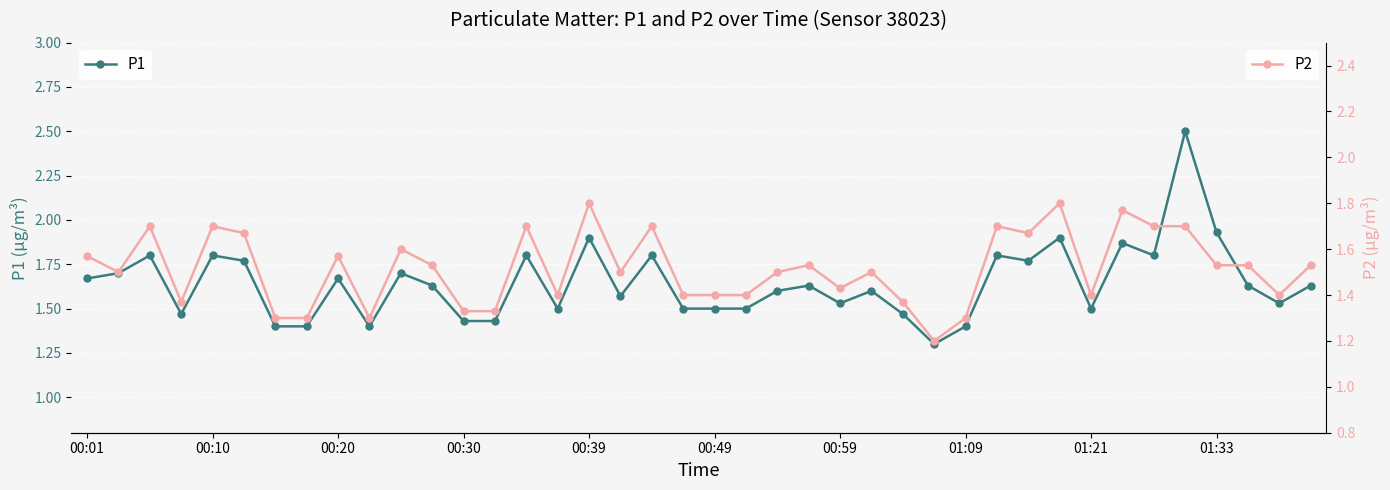

How many interior local valleys does the P2 series have?

10